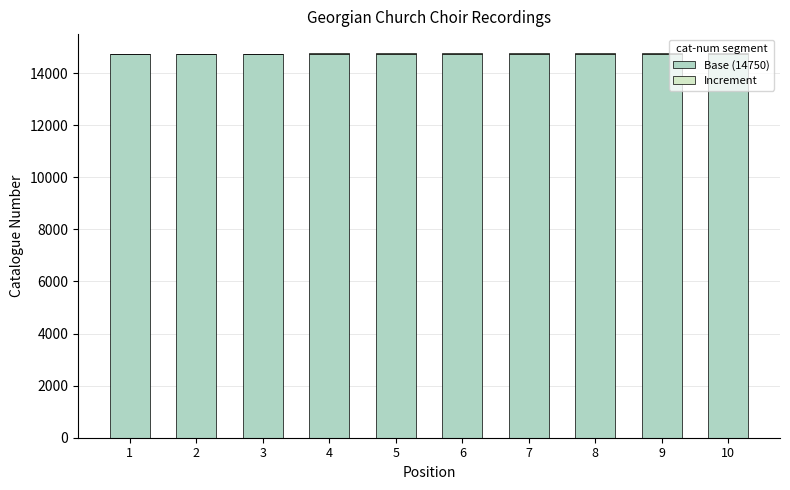

The value of Base (14750) at 5 is 20115. True or false?

False